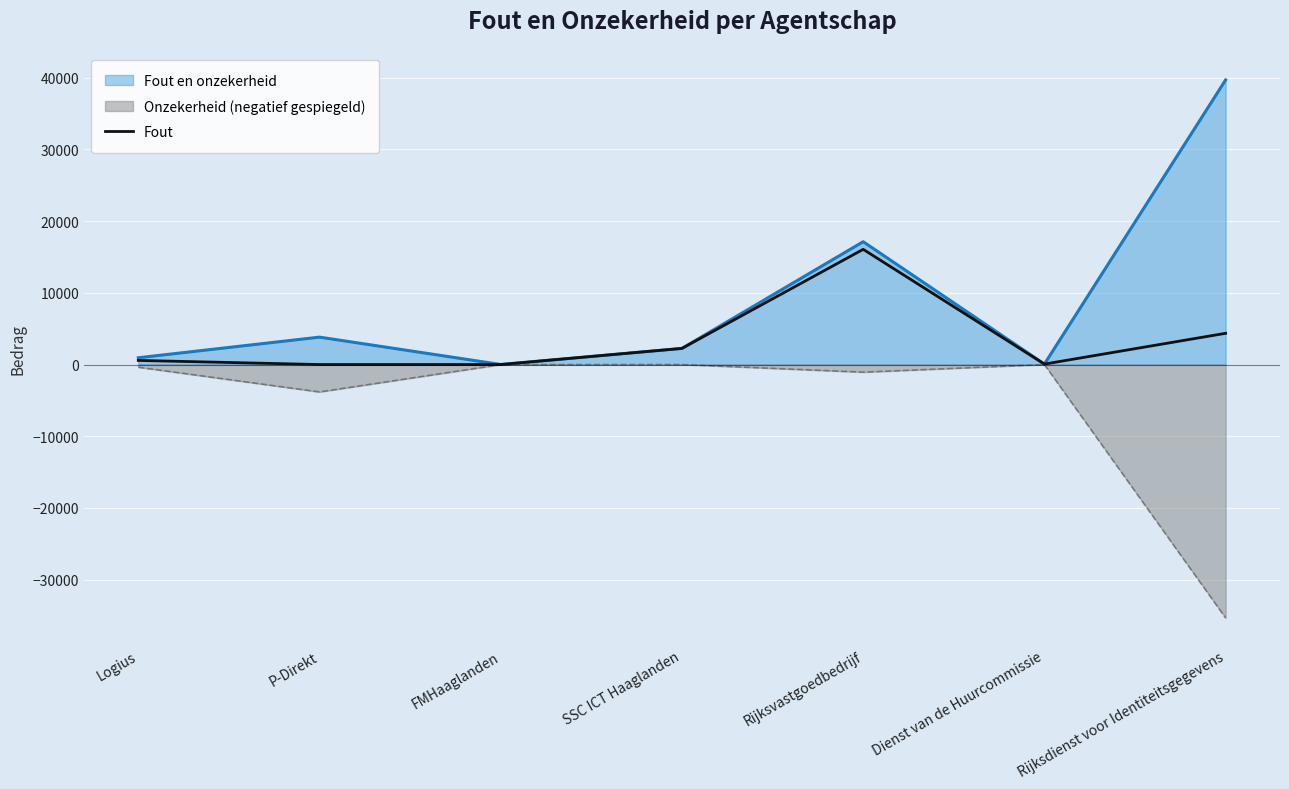

Which has a higher value, FMHaaglanden or Dienst van de Huurcommissie?

Dienst van de Huurcommissie